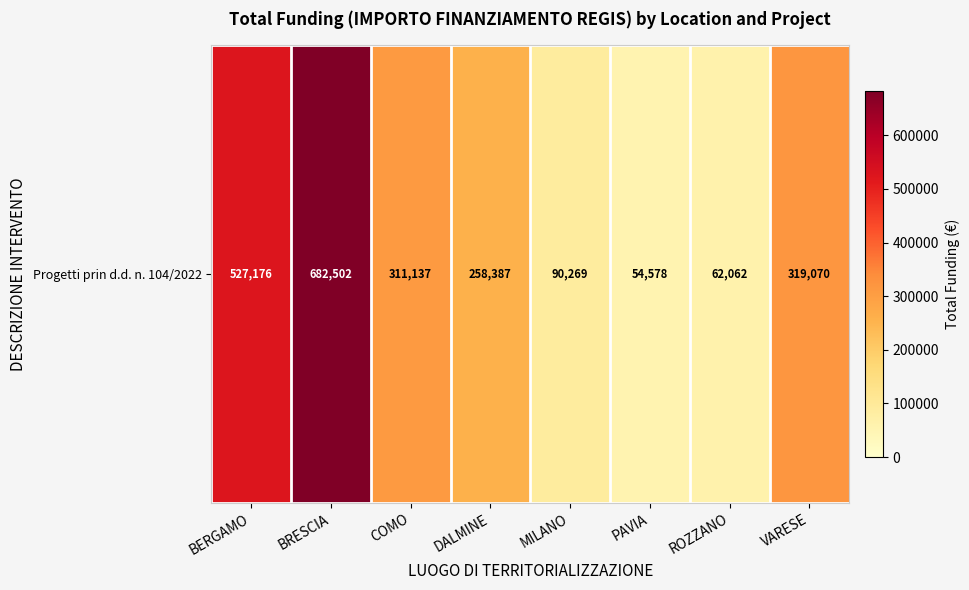

Is it true that the value at BERGAMO is 527175.5?

True